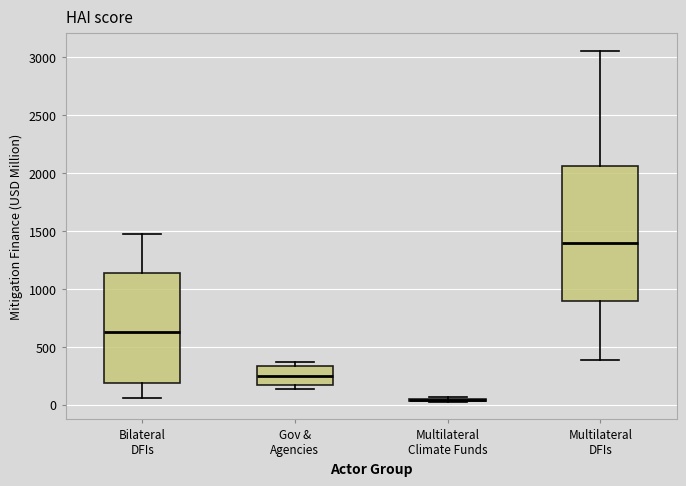

Which box is the tallest, from its lower edge to its upper edge?

Multilateral DFIs